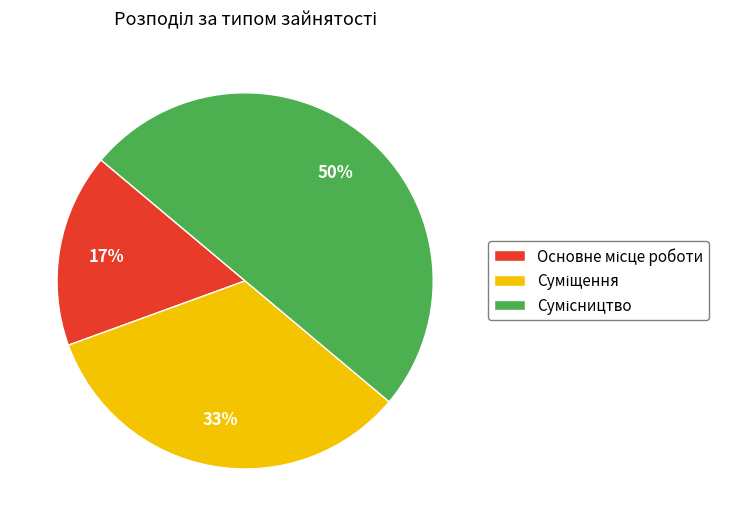

To the nearest percent, what is the difference between the largest and smallest slice percentages?

33%